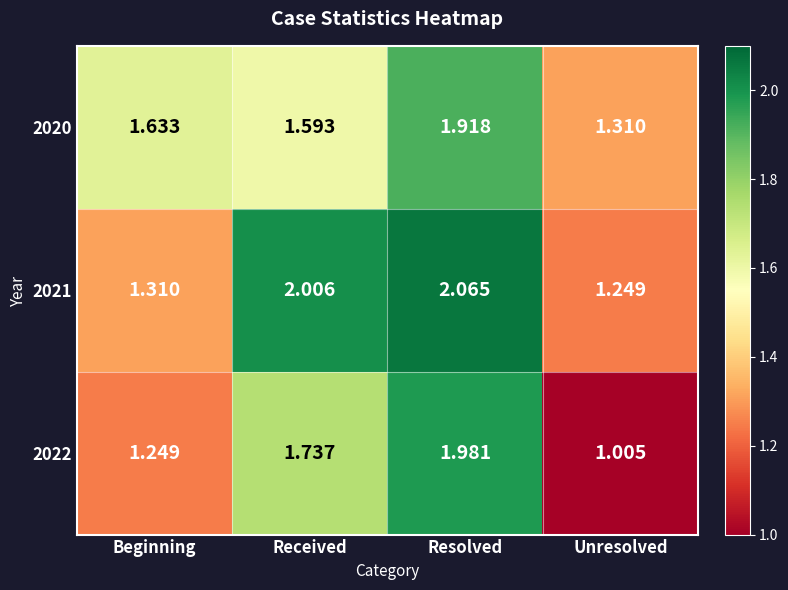

At which label is 2020 closest to 1?

Unresolved